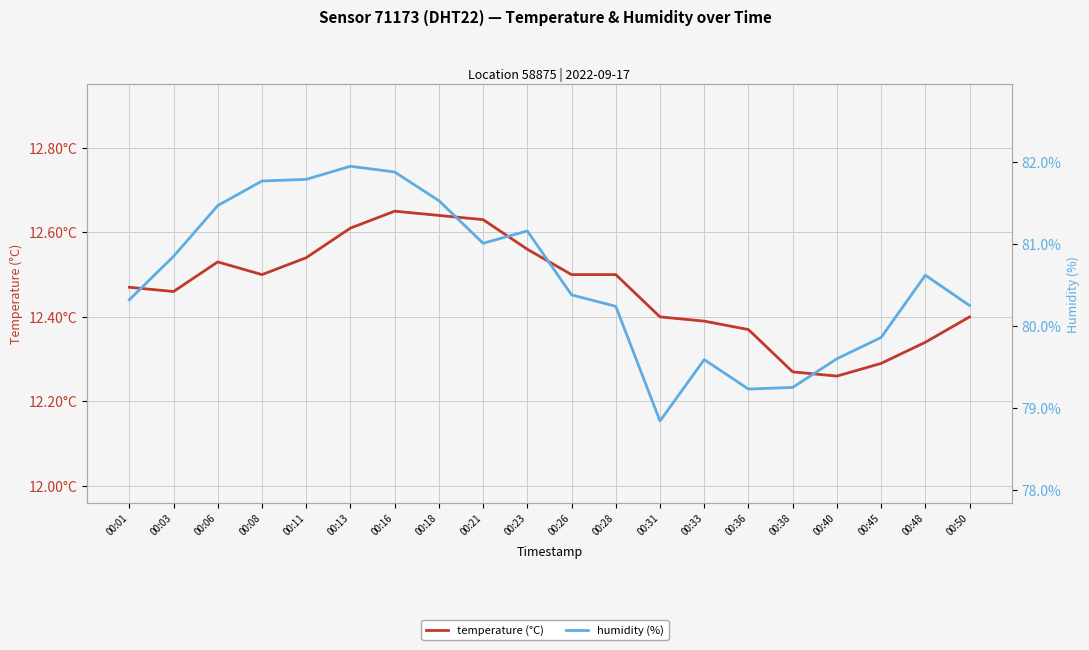

What is the sum of the humidity (%) values at 00:36 and 00:11?

161.0